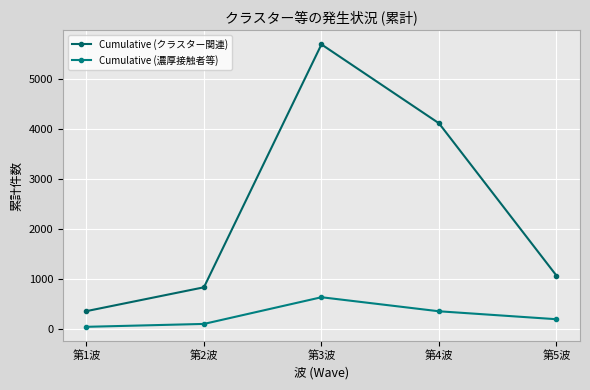

Which category has the highest value in the Cumulative (濃厚接触者等) series?

第3波